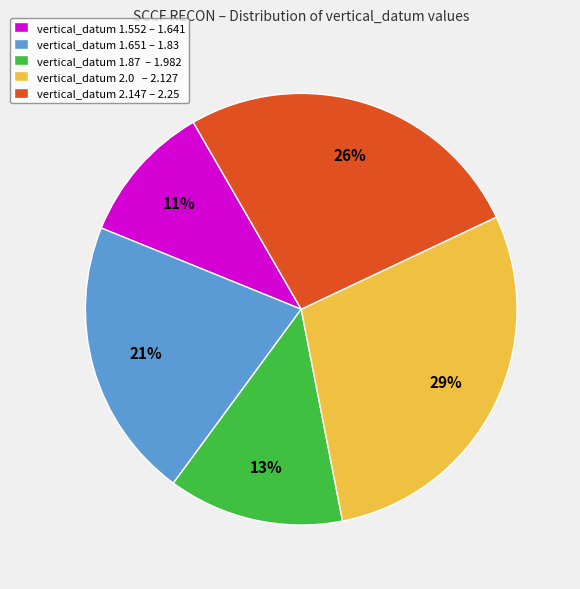

Which has a higher value, vertical_datum 2.0 – 2.127 or vertical_datum 1.552 – 1.641?

vertical_datum 2.0 – 2.127